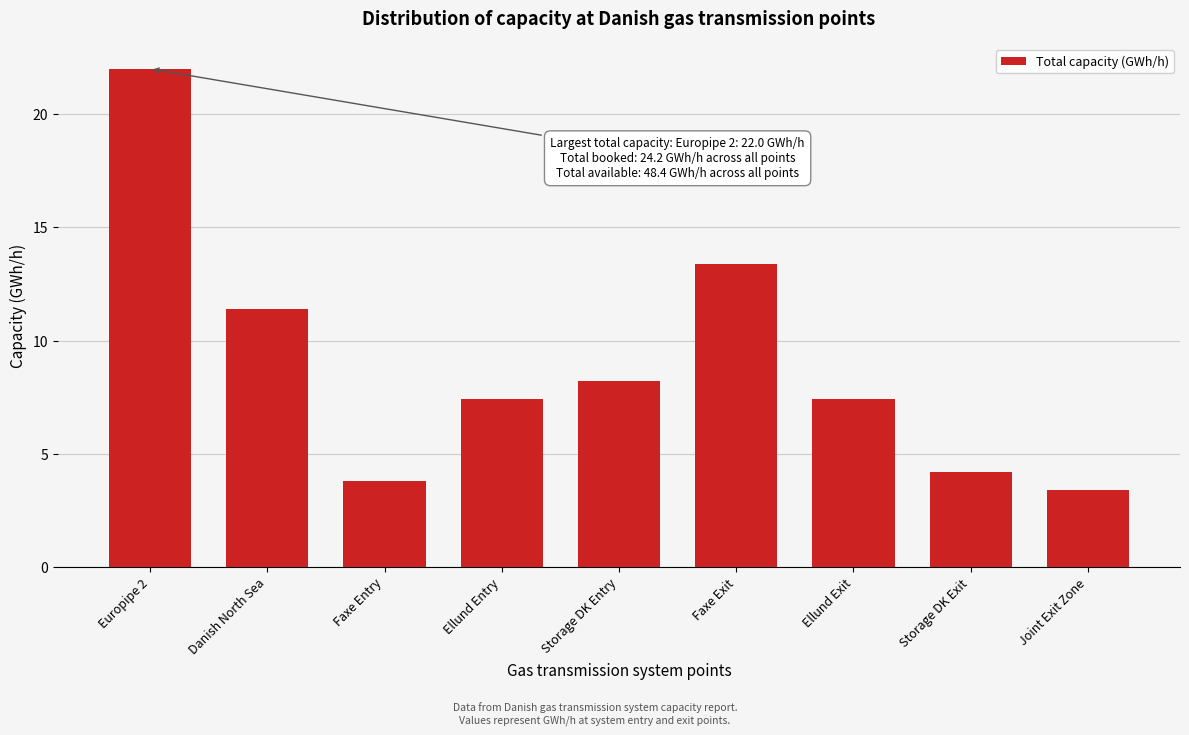

Reading left to right, transcribe all the data shown in this chart.

22.0	11.4	3.8	7.4	8.2	13.4	7.4	4.2	3.4